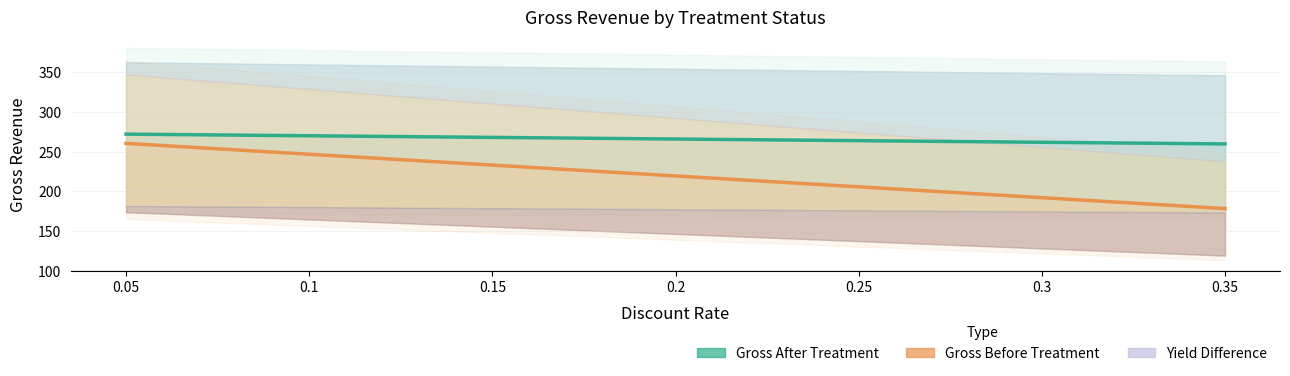

What is the sum of the Gross After Treatment values at 0.1 and 0.3?

531.6